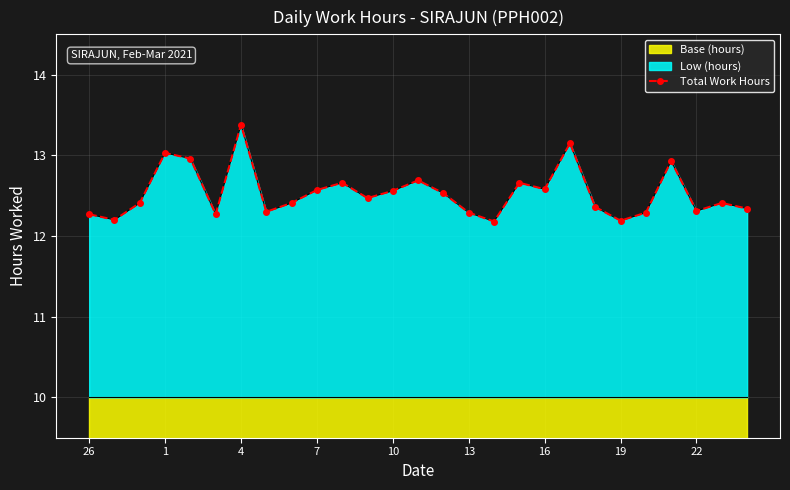

What is the value of the 16th point from the left?

12.3